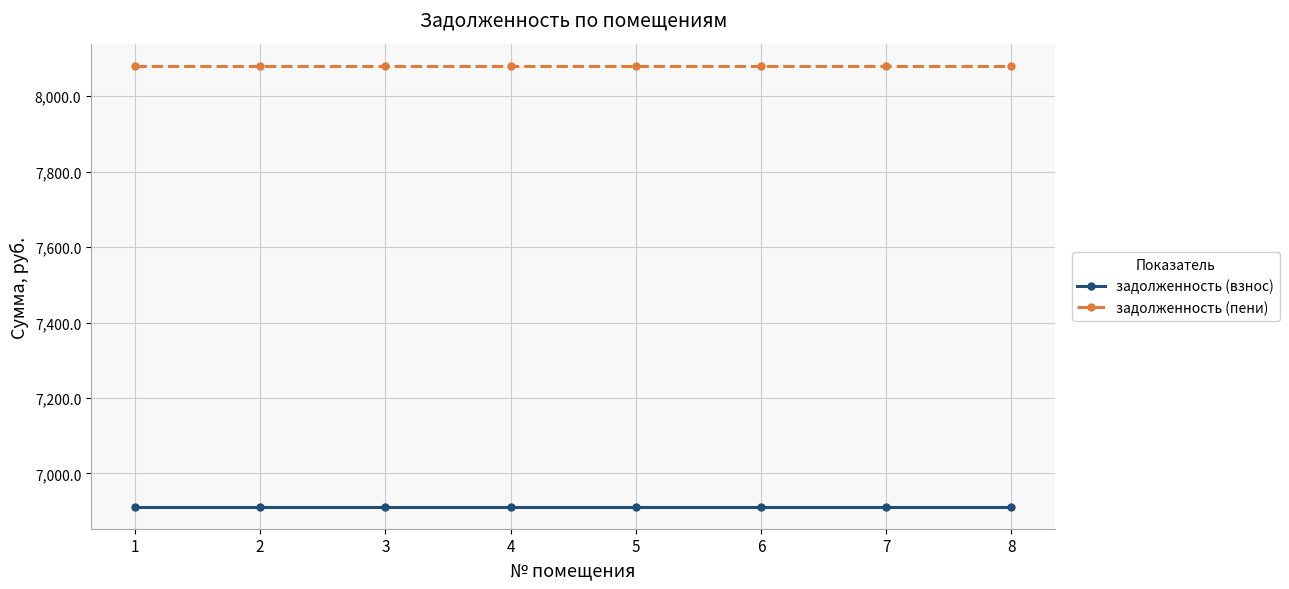

What is the value of the задолженность (пени) point at the 1st from the left?

8078.4